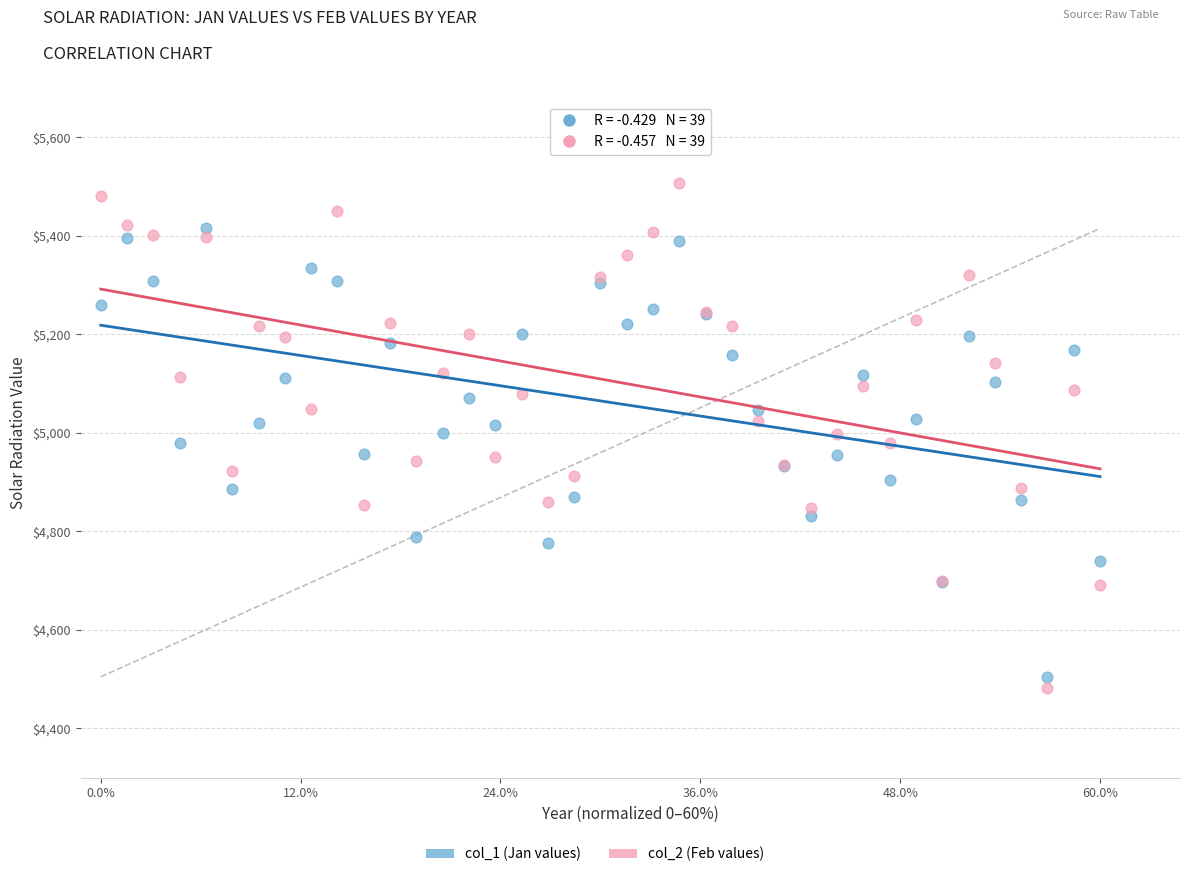

Which series contains the highest Y value?

col_2 (Feb values)